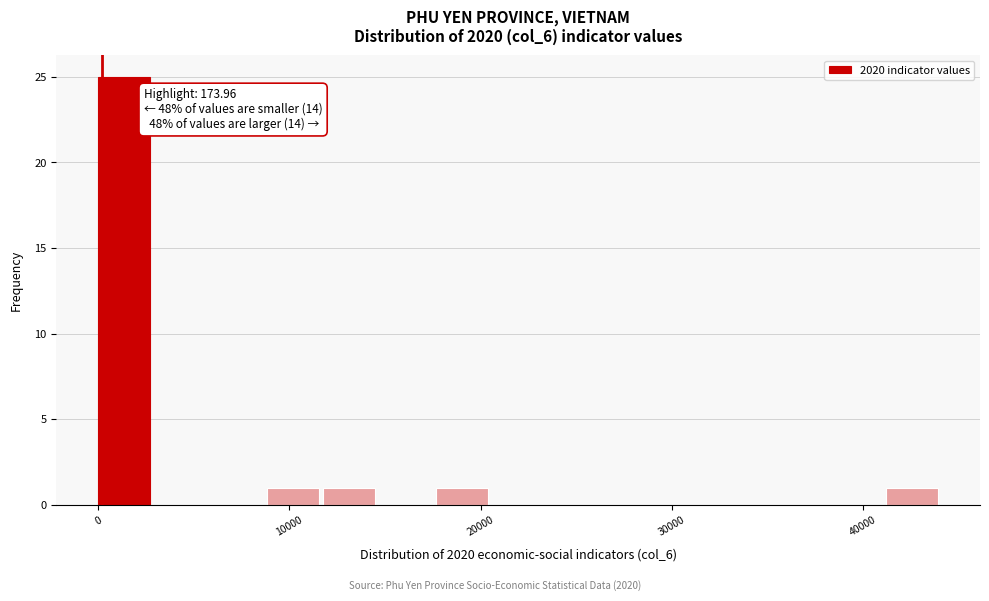

Around what value on the x-axis is the tallest bar? Give the approximate position of its centre, as read against the axis.

1000